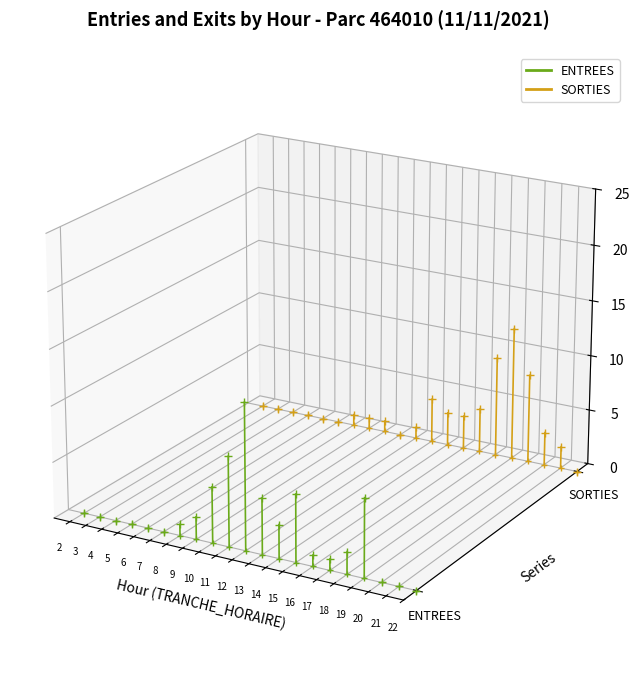

What are all the series names shown in the legend?

ENTREES, SORTIES